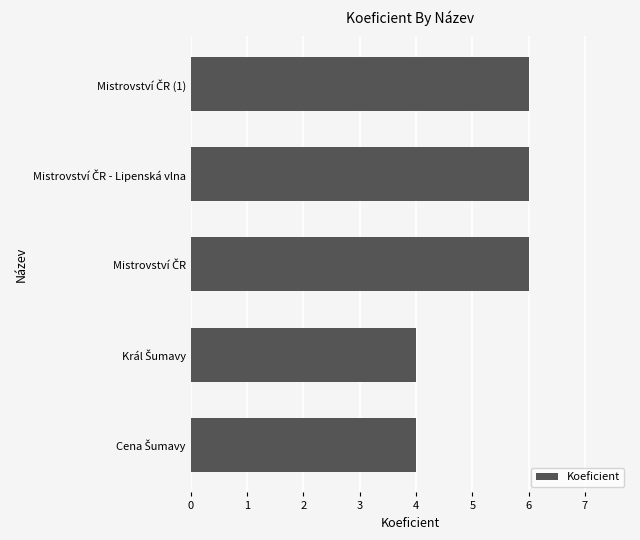

What is the smallest value displayed?

4